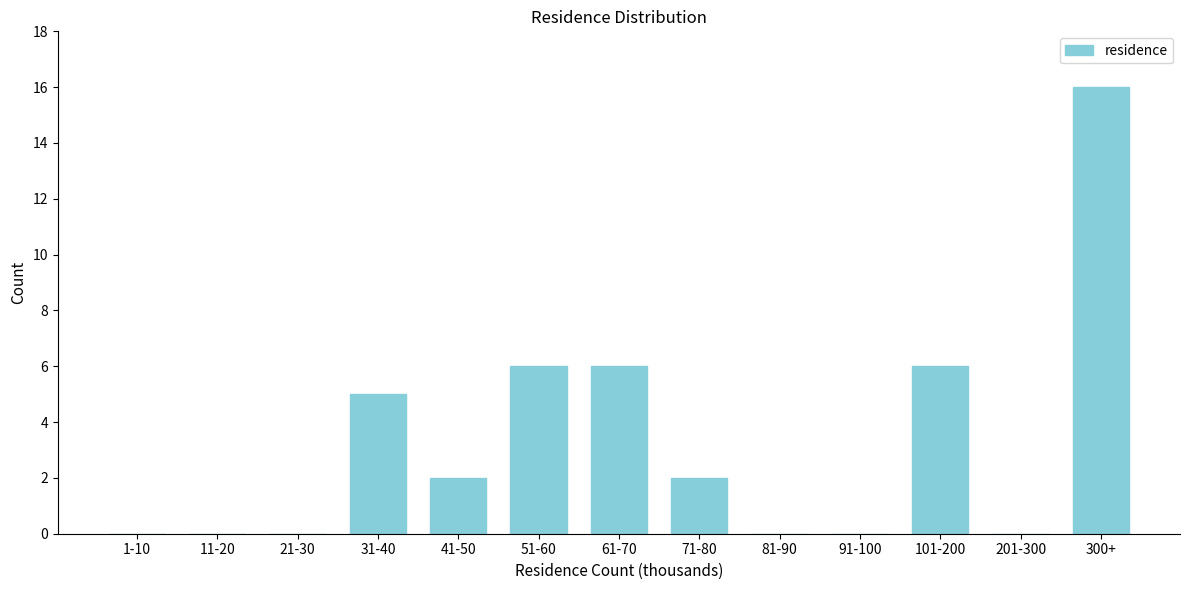

Reading right to left, extract all data points from this chart.

300+=16	201-300=0	101-200=6	91-100=0	81-90=0	71-80=2	61-70=6	51-60=6	41-50=2	31-40=5	21-30=0	11-20=0	1-10=0